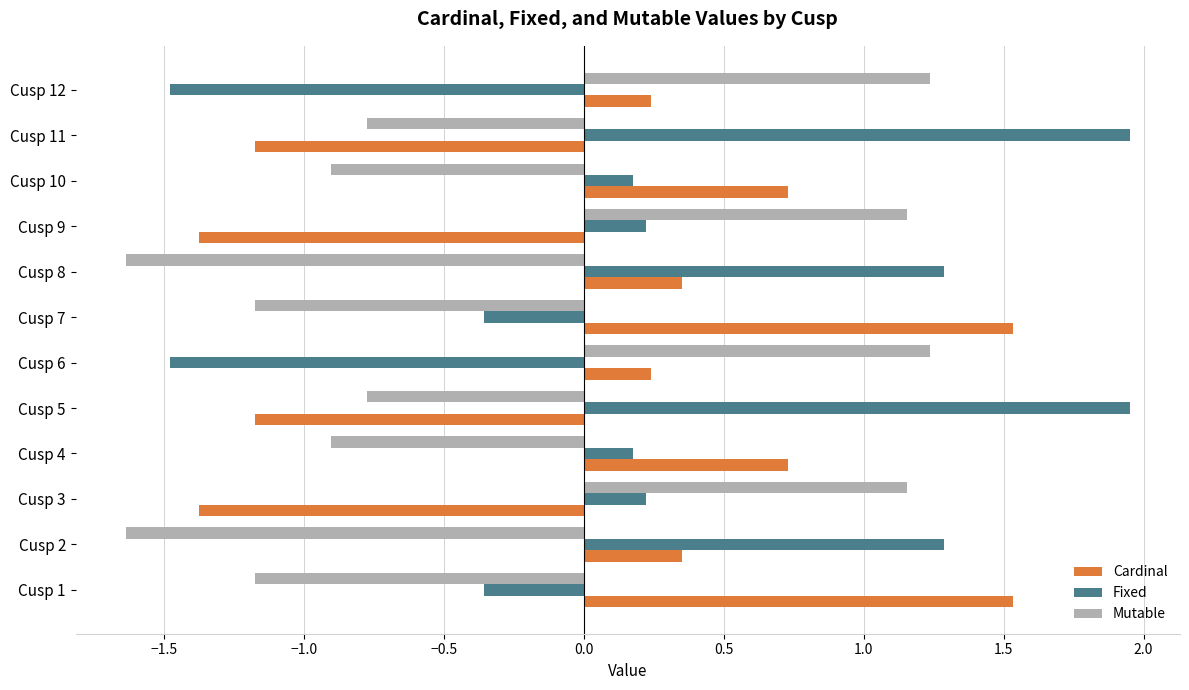

What is the minimum value shown in the chart?

-1.6